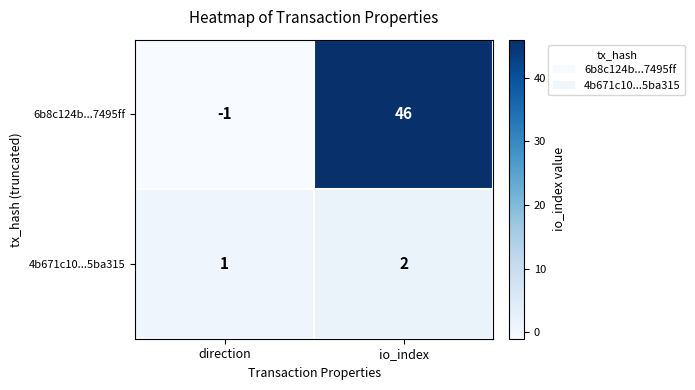

Reading right to left, transcribe all the data shown in this chart.

6b8c124b...7495ff: io_index=46	direction=-1
4b671c10...5ba315: io_index=2	direction=1